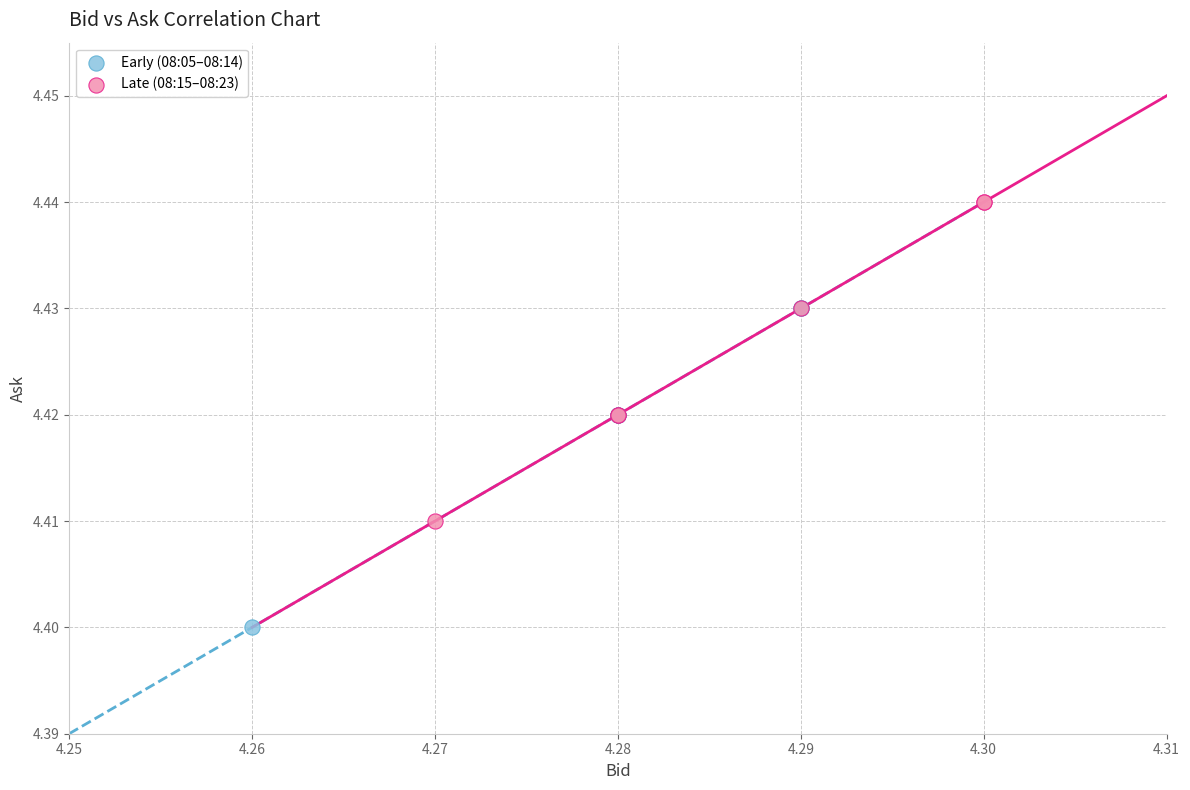

Which series reaches the minimum Y coordinate?

Early (08:05–08:14)